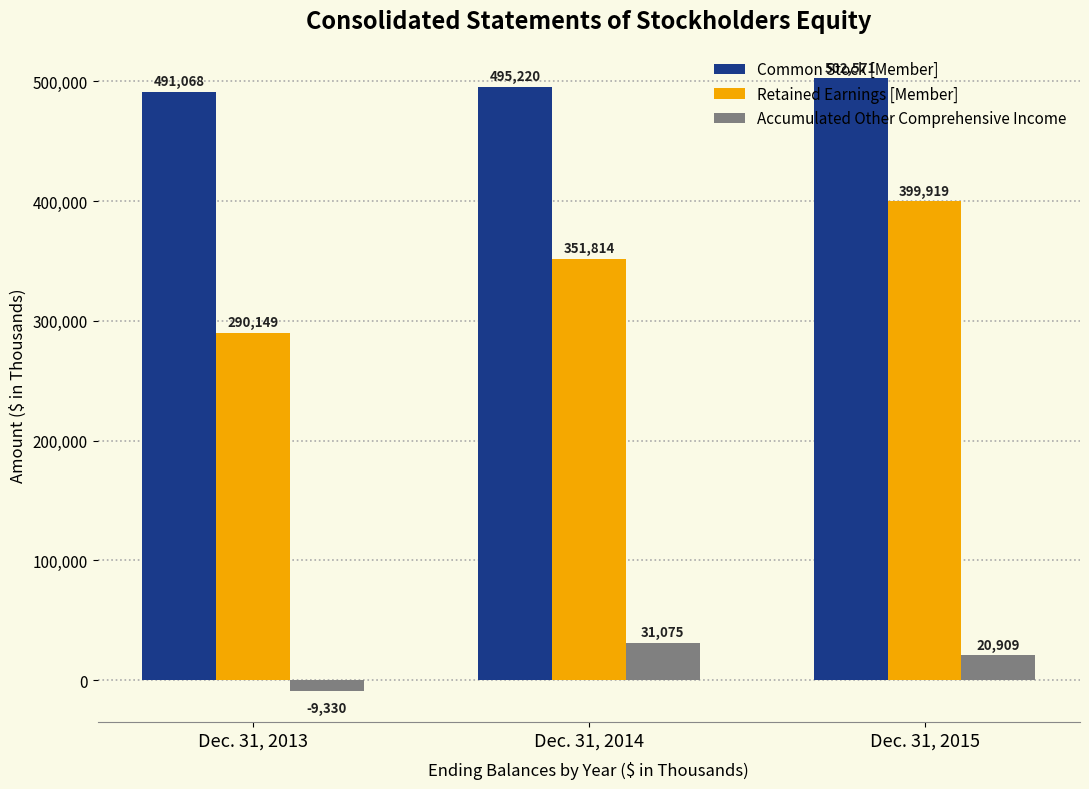

At which label does Accumulated Other Comprehensive Income first exceed 20909?

Dec. 31, 2014